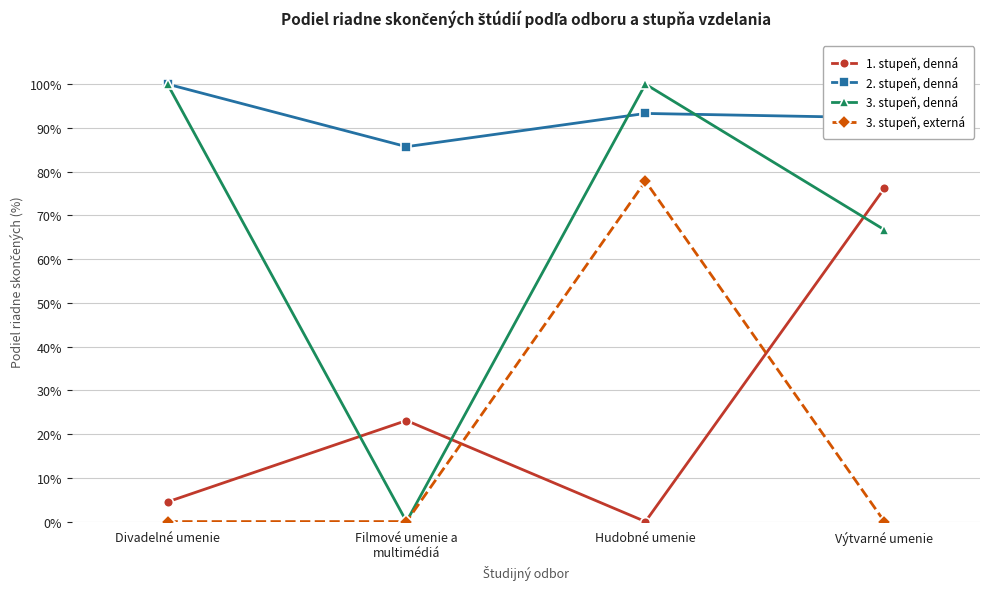

What is the greatest value displayed?

100.0